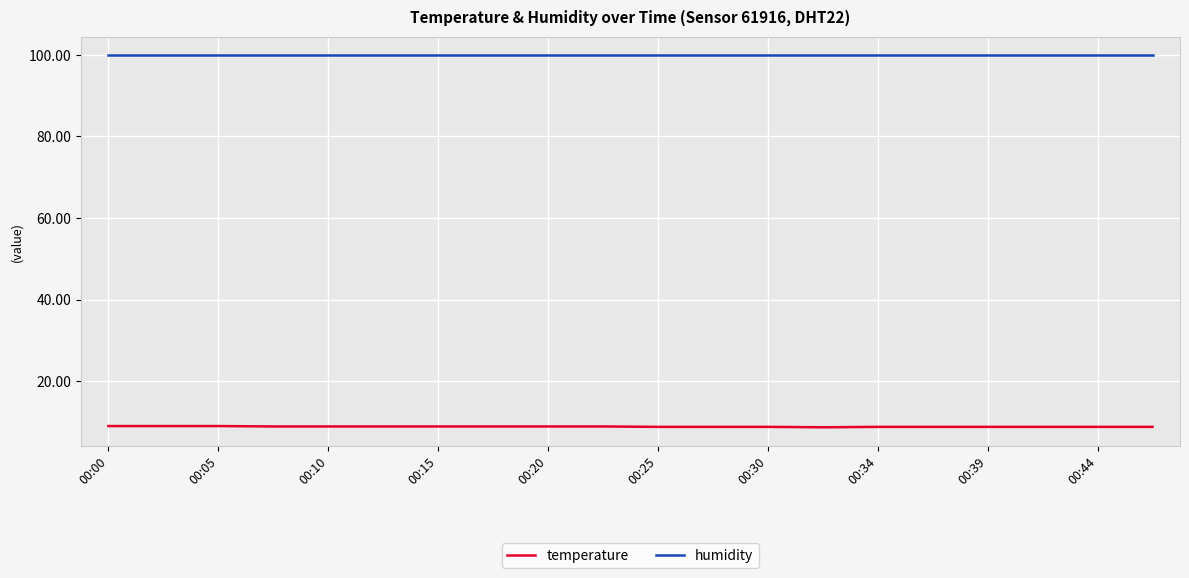

How many lines are shown in the chart?

2